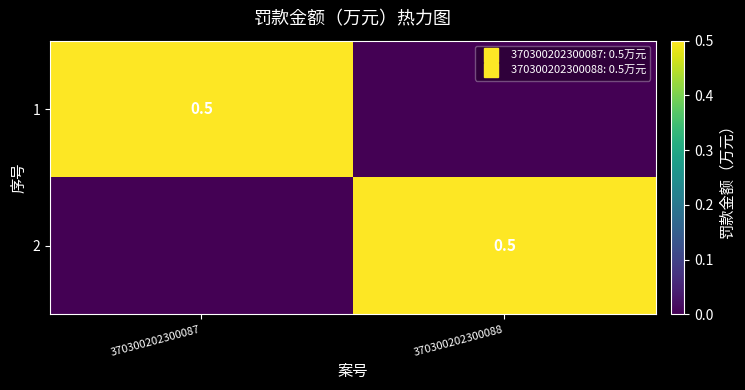

Which label corresponds to the smallest value in the chart?

370300202300088